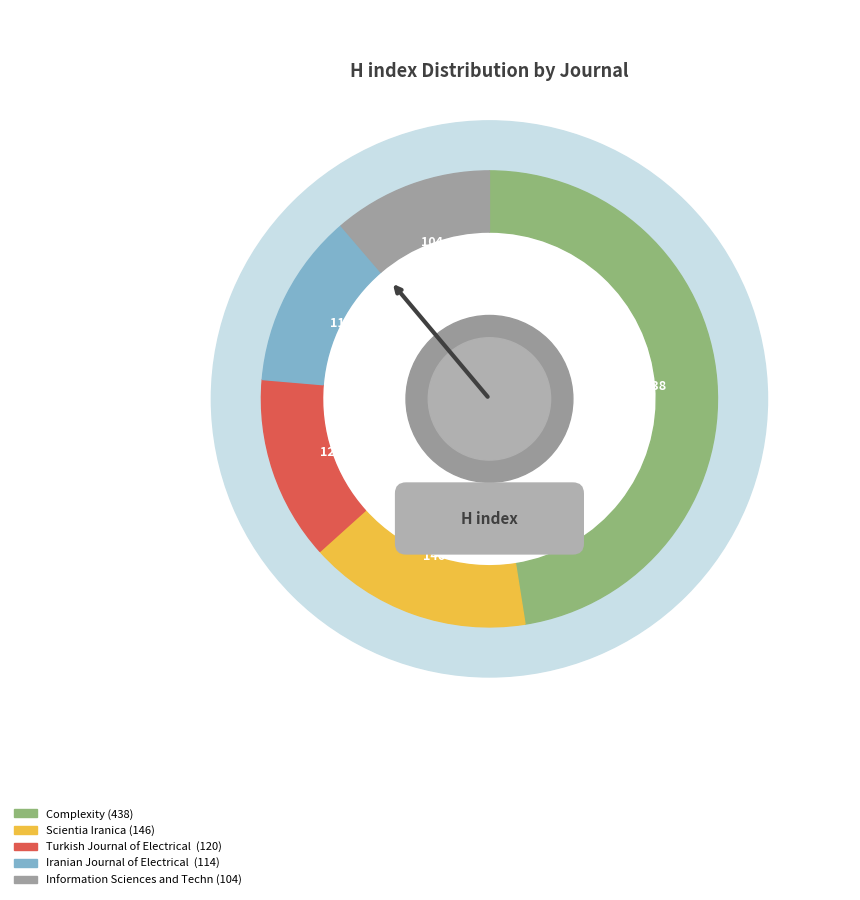

To the nearest percent, what is the combined percentage of Turkish Journal of Electrical Engineering and Complexity?

61%